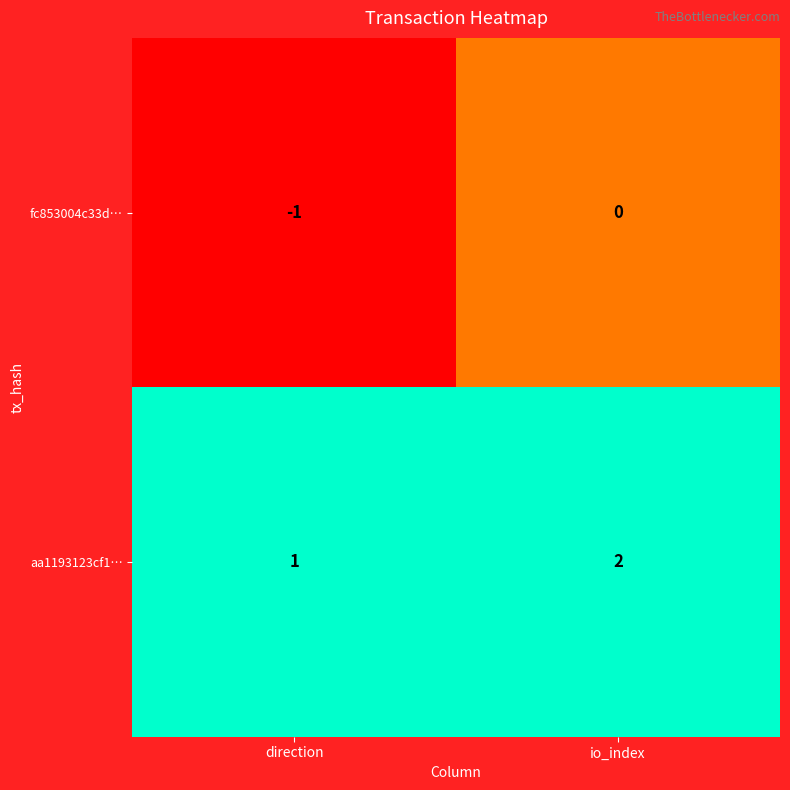

What is the sum of the aa1193123cf1… values at direction and io_index?

3